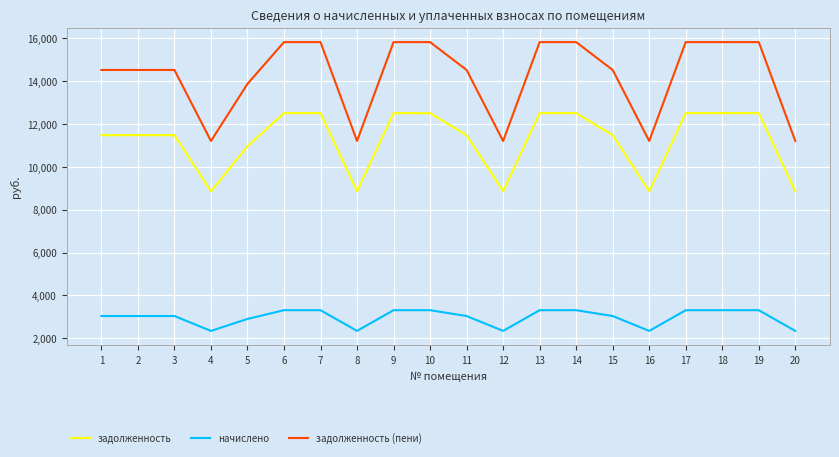

What is the total value across all series at 16?

22414.1